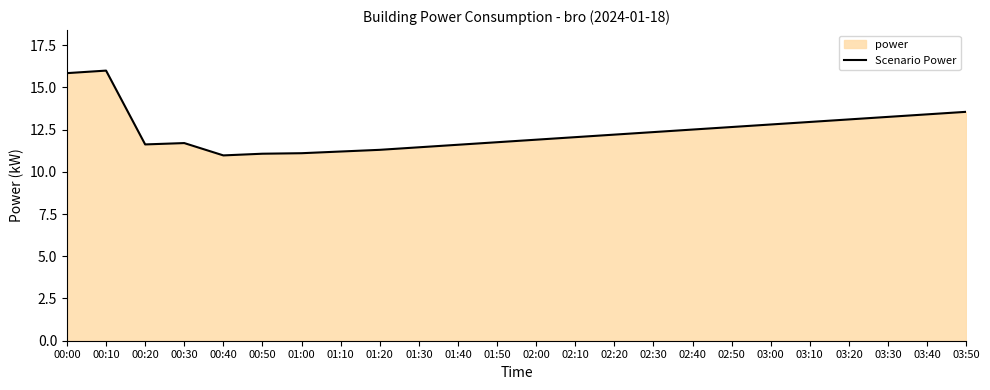

Is it true that the value at 00:50 is 16.3?

False